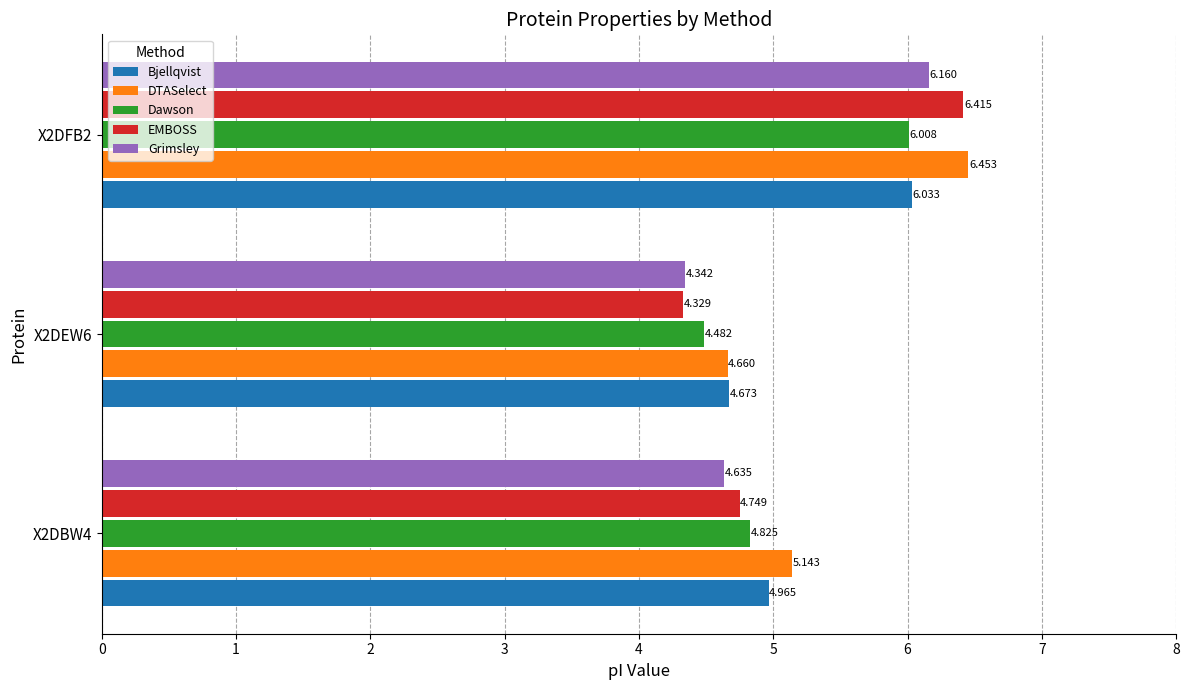

Between X2DEW6 and X2DFB2, which series saw the biggest shift?

EMBOSS